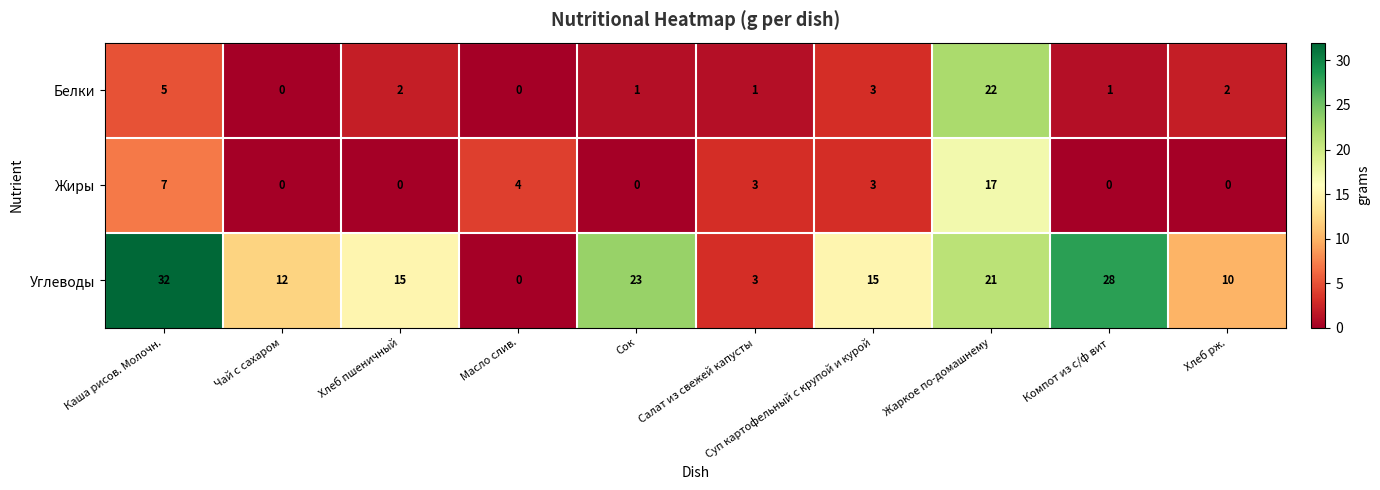

List the series in order of their peak value, highest first.

Углеводы, Белки, Жиры